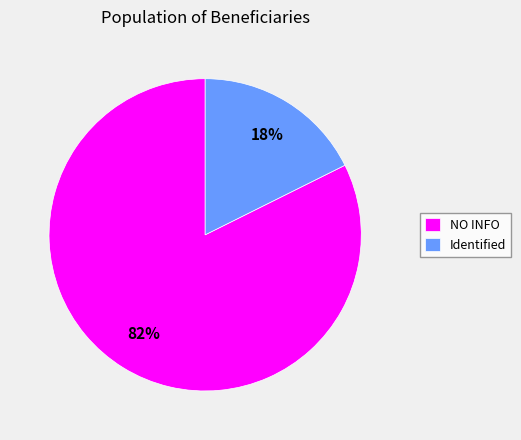

True or false: NO INFO accounts for 89% of the total.

False